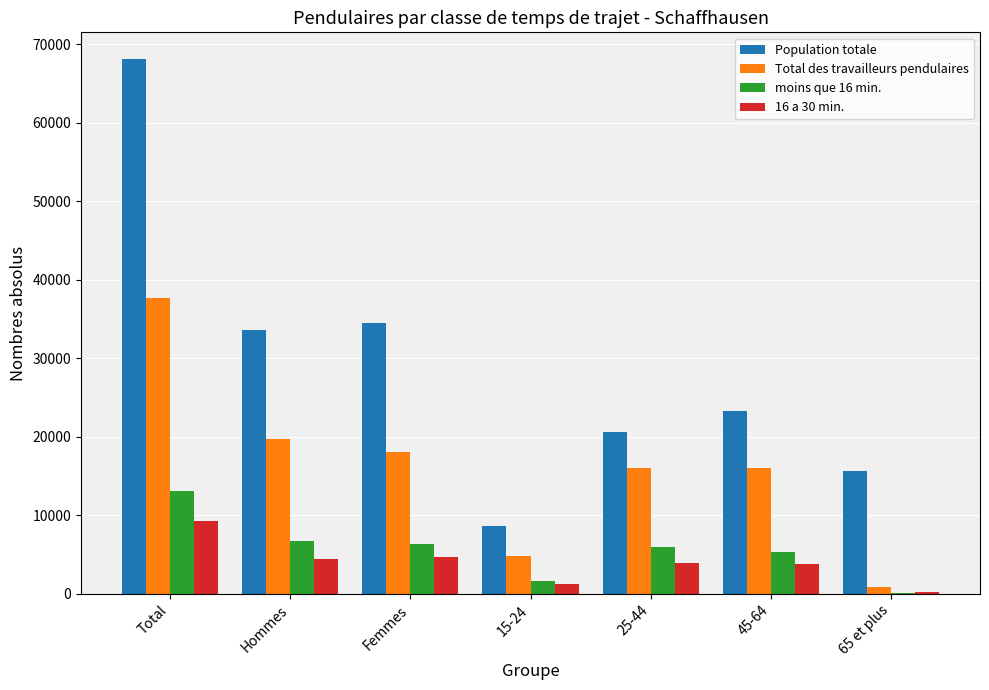

How many groups of bars are there?

7